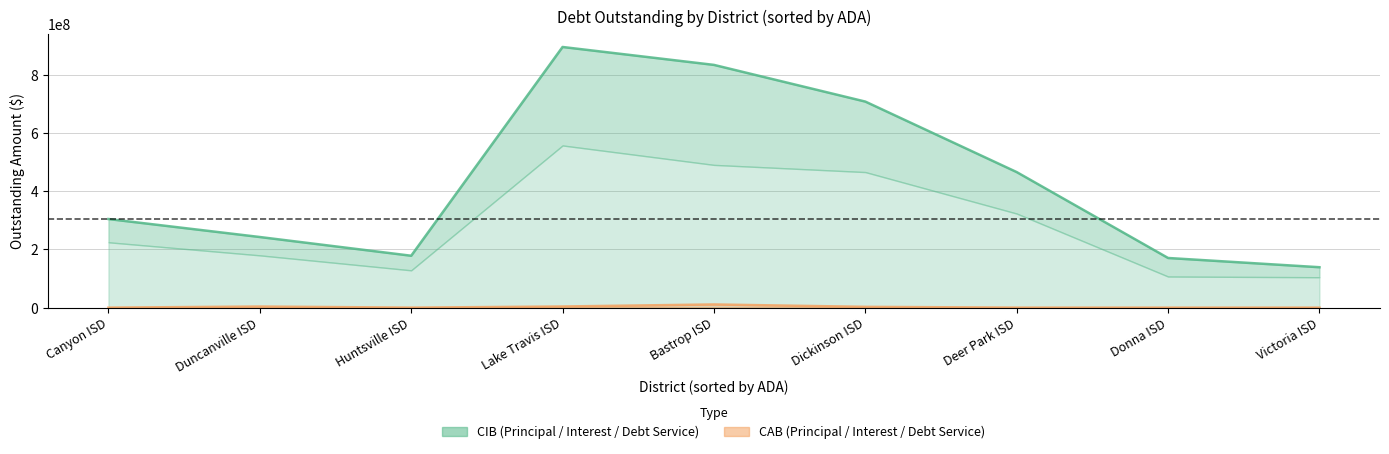

Which series changed the most between Duncanville ISD and Dickinson ISD?

CIBDebtServiceOutstanding